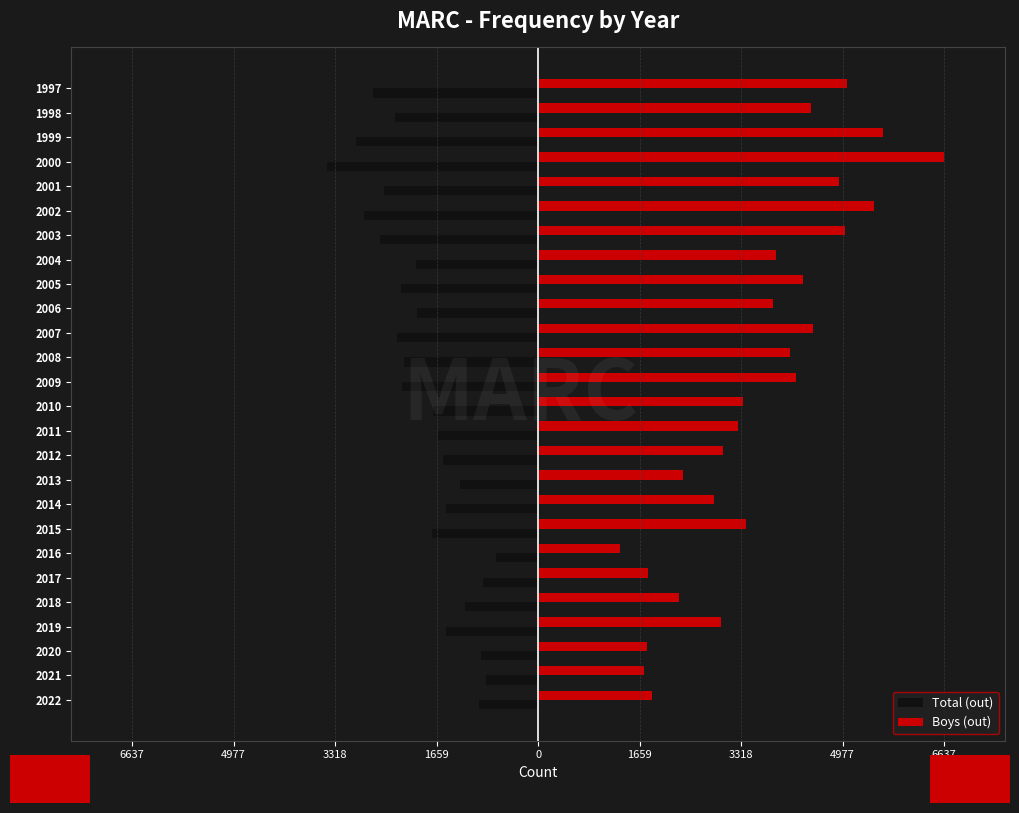

Which series has the largest total across all categories?

Boys (out)